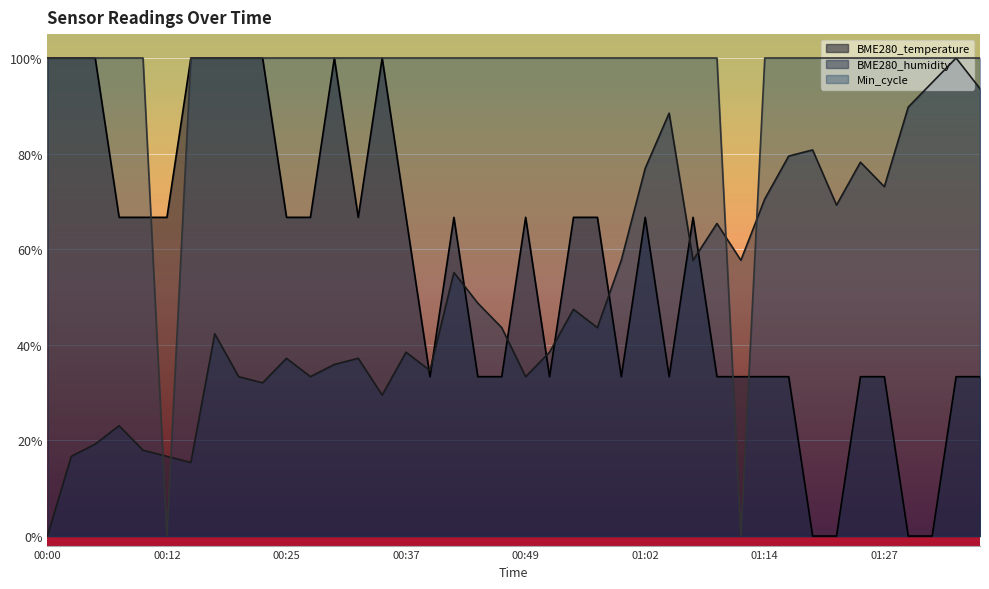

How many interior local valleys does the Min_cycle series have?

2